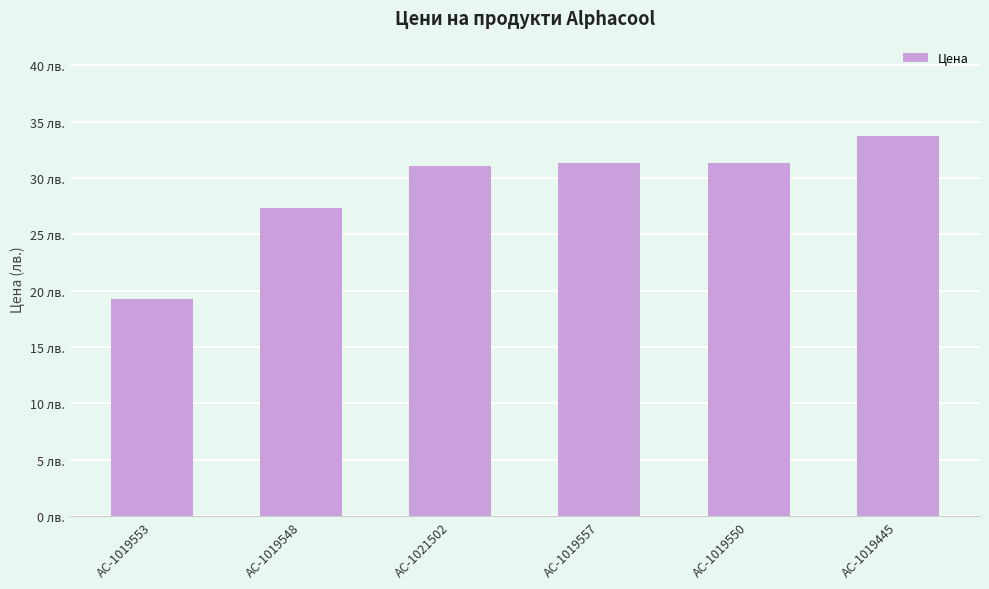

The value at AC-1019550 is 31.3. True or false?

True